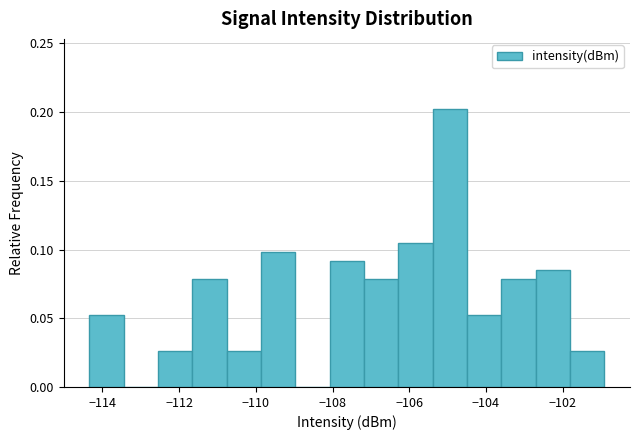

Reading left to right, list every bar in this chart as the range it spans on the x-axis followed by its height. Neither the bar edges nor the heights are printed on the chart, so give them approximately, as read against the axes.

-114.4 to -113.4: 0.050
-113.4 to -112.6: 0
-112.6 to -111.6: 0.025
-111.6 to -110.8: 0.080
-110.8 to -109.8: 0.025
-109.8 to -109.0: 0.100
-109.0 to -108.0: 0
-108.0 to -107.2: 0.090
-107.2 to -106.2: 0.080
-106.2 to -105.4: 0.105
-105.4 to -104.4: 0.205
-104.4 to -103.6: 0.050
-103.6 to -102.8: 0.080
-102.8 to -101.8: 0.085
-101.8 to -101.0: 0.025